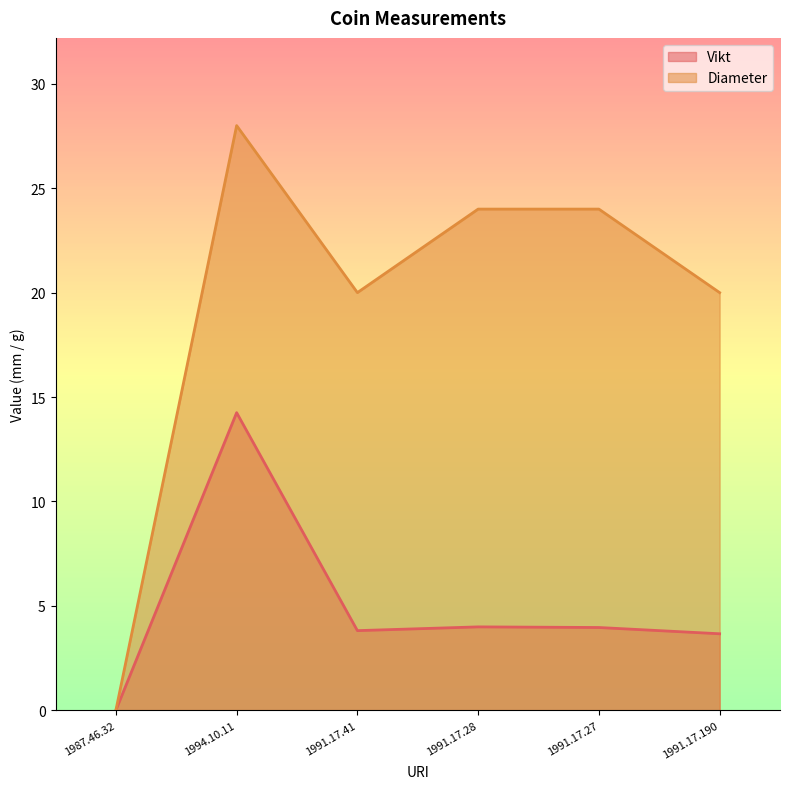

List the series in order of their overall mean, highest first.

Diameter, Vikt